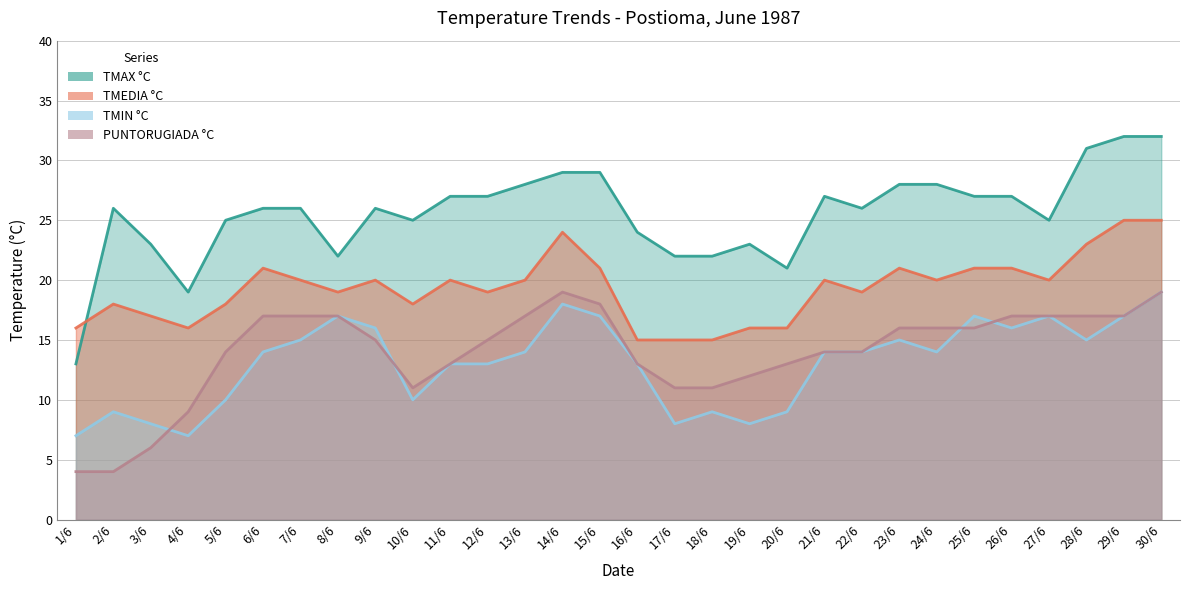

Is the value of TMAX °C at 7/6 greater than the value of TMIN °C at 3/6?

Yes